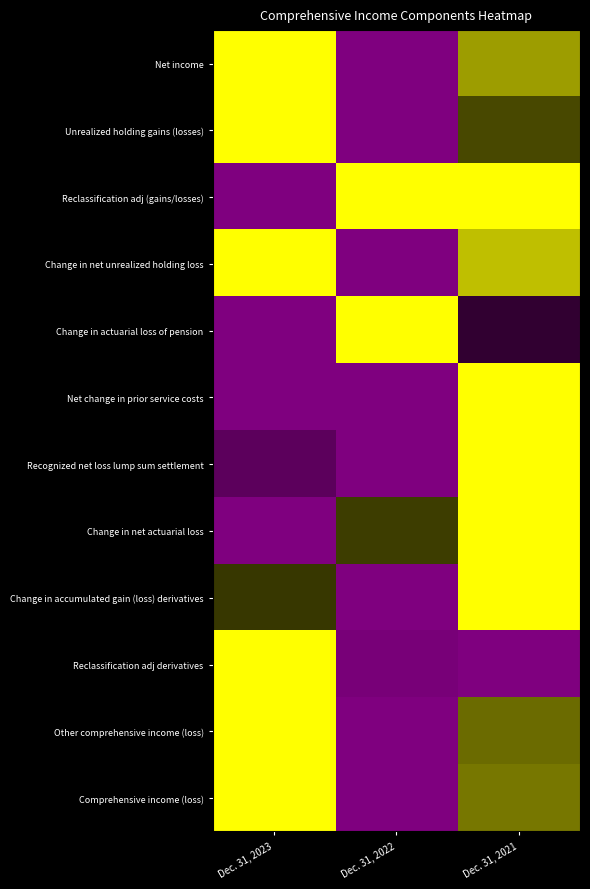

Which has a higher value, Dec. 31, 2021 or Dec. 31, 2023?

Dec. 31, 2023